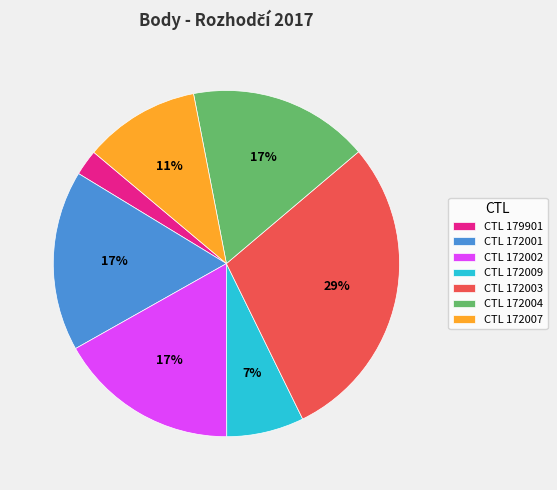

What percentage is the CTL 179901 slice, to the nearest percent?

2%